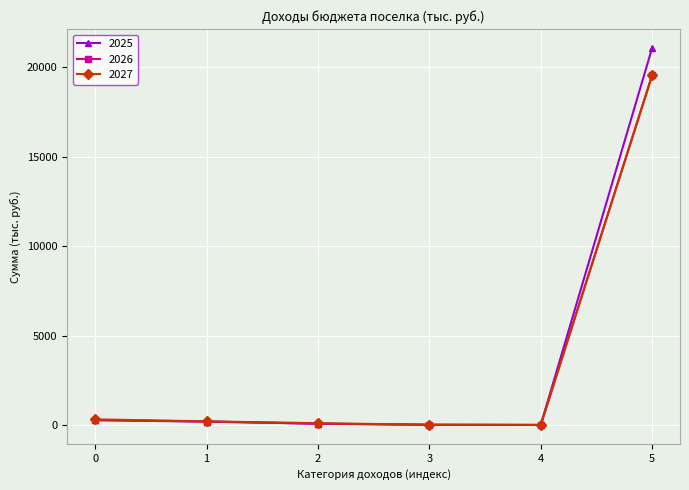

Which series has the largest range (max minus min)?

2025